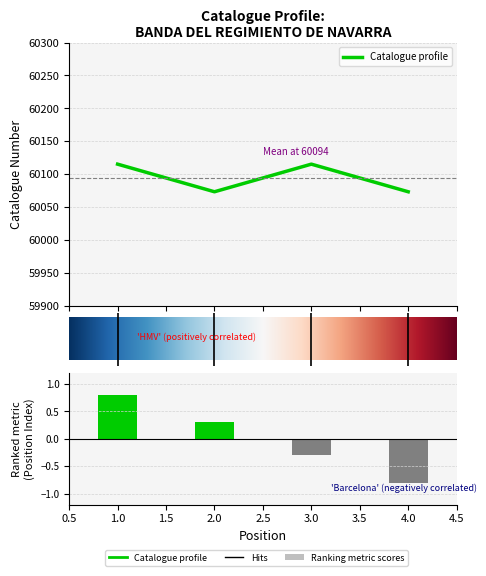

Are the bars horizontal?

No